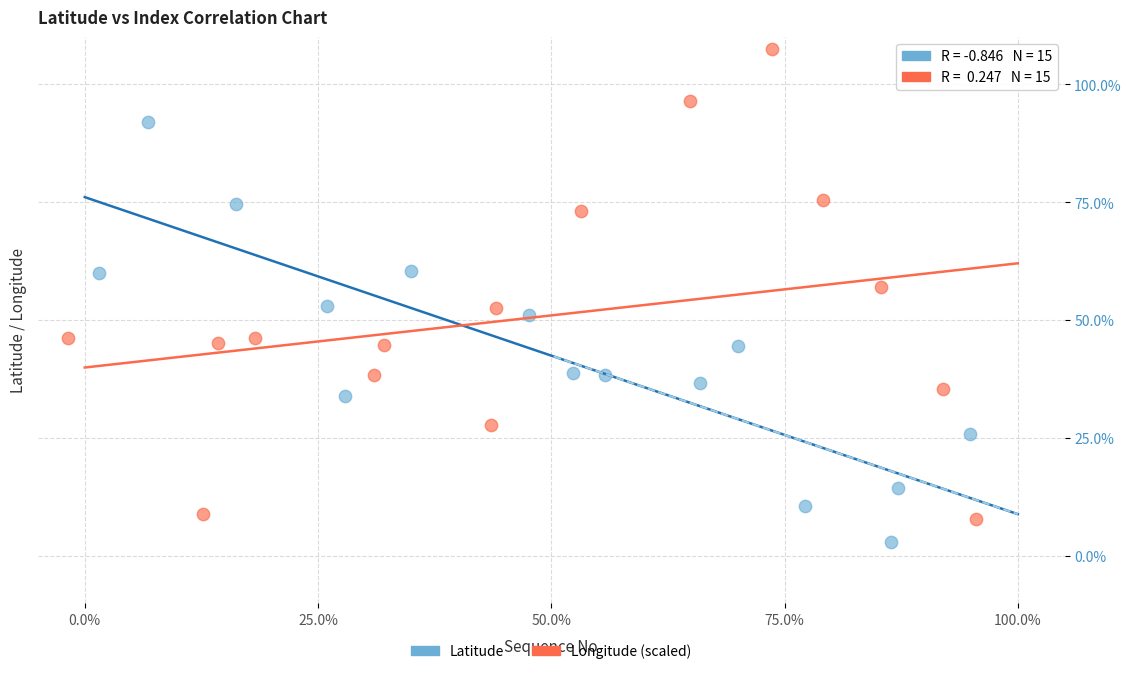

Which series reaches the maximum Y coordinate?

Longitude (scaled)